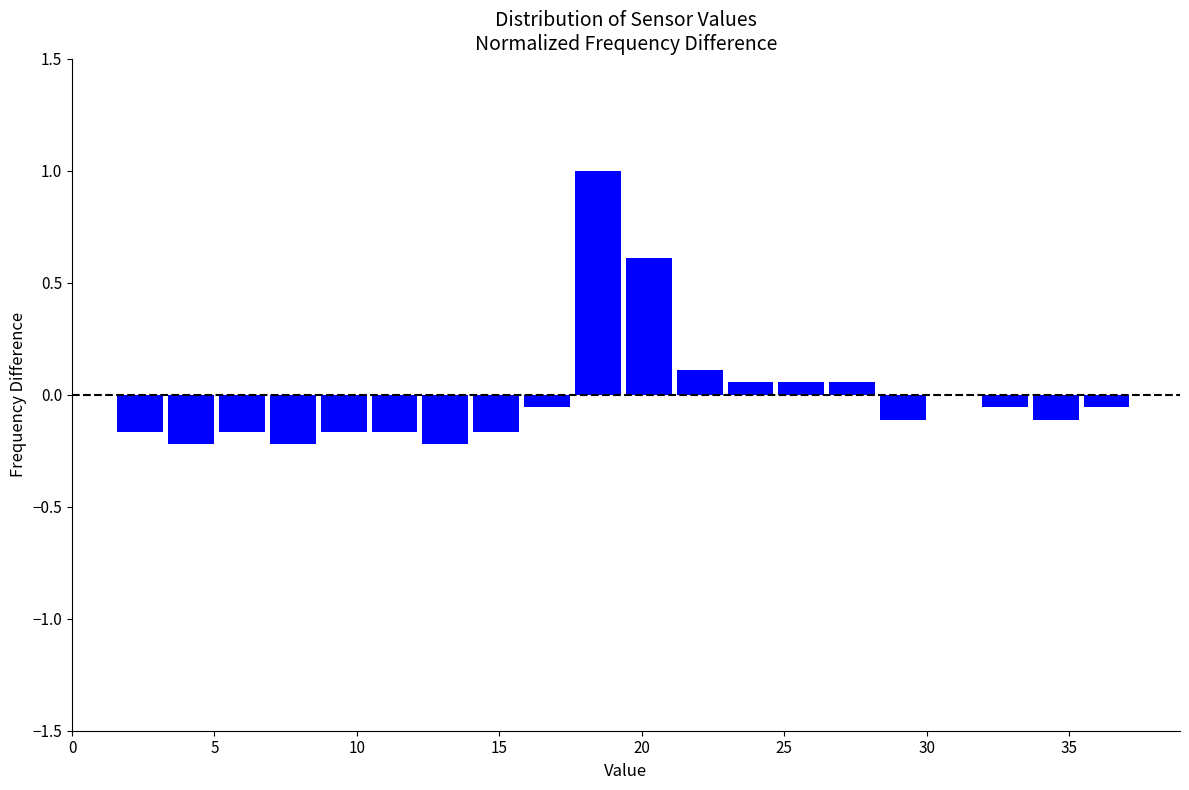

Read against the x-axis, roughly where is the centre of the tallest bar?

18.5